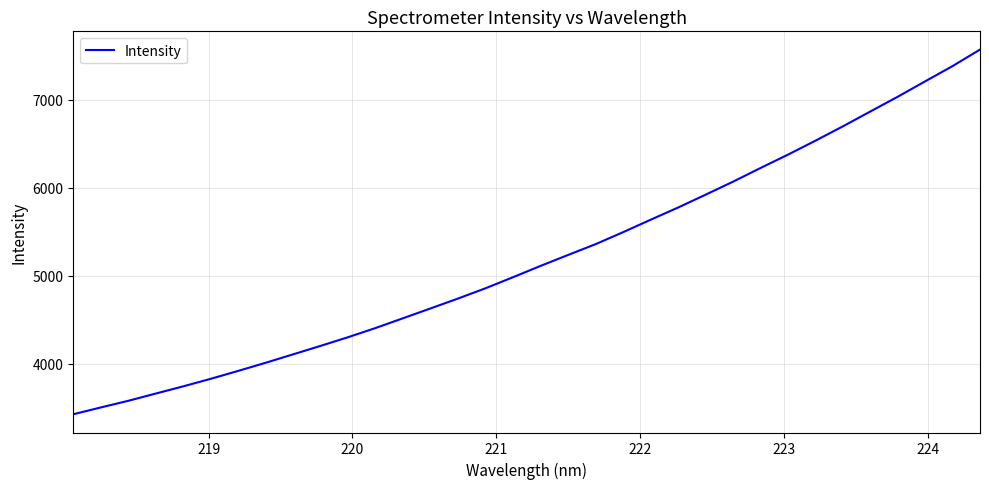

What is the difference between the maximum and minimum values?

4146.6